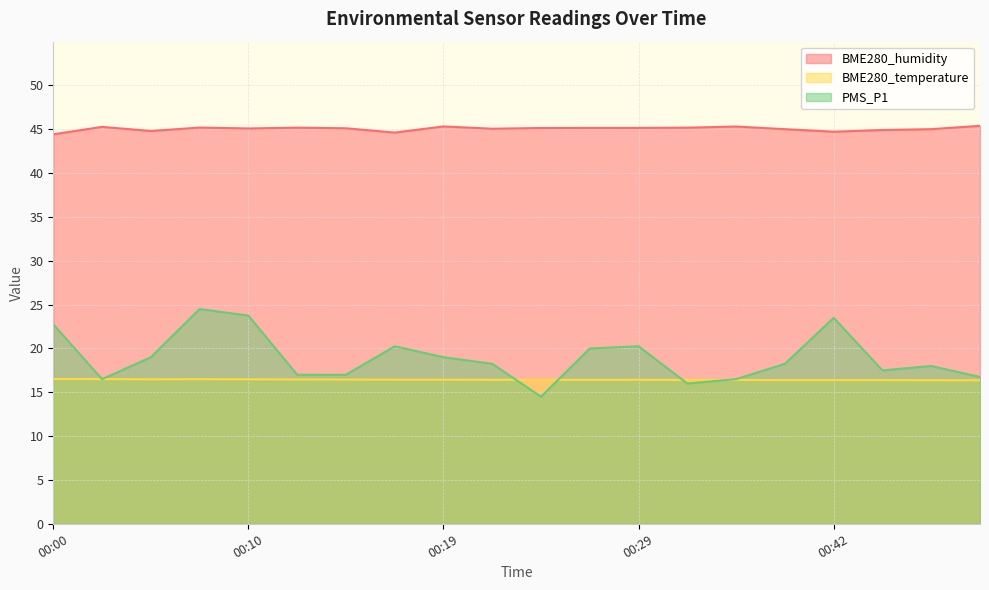

What is the greatest value displayed?

45.4